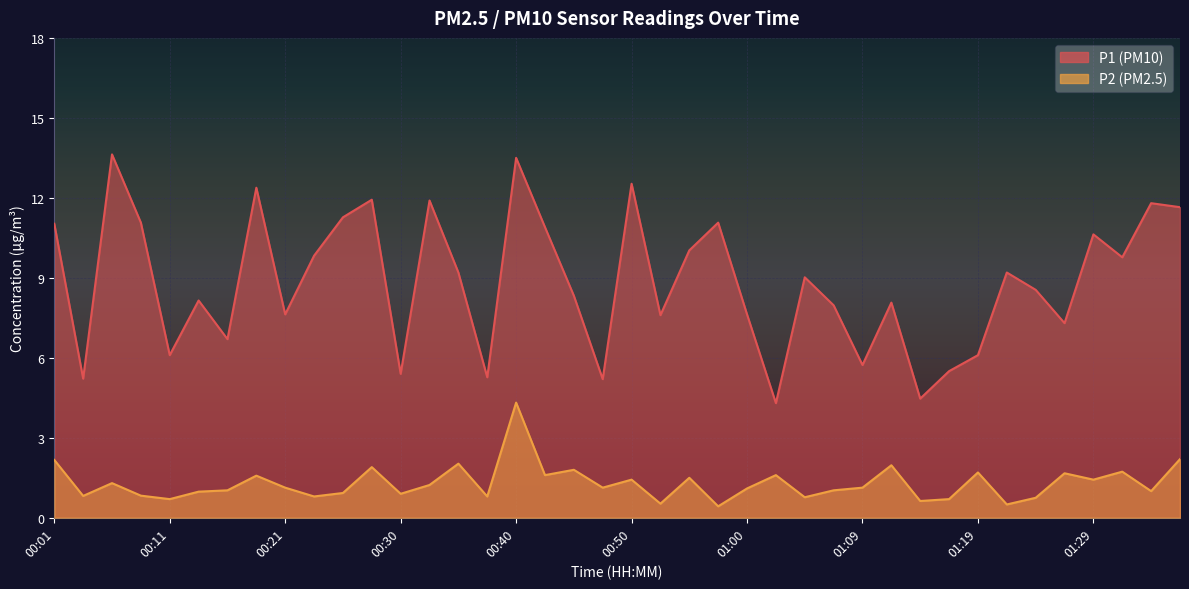

Rank the series by their average value, from highest to lowest.

P1, P2